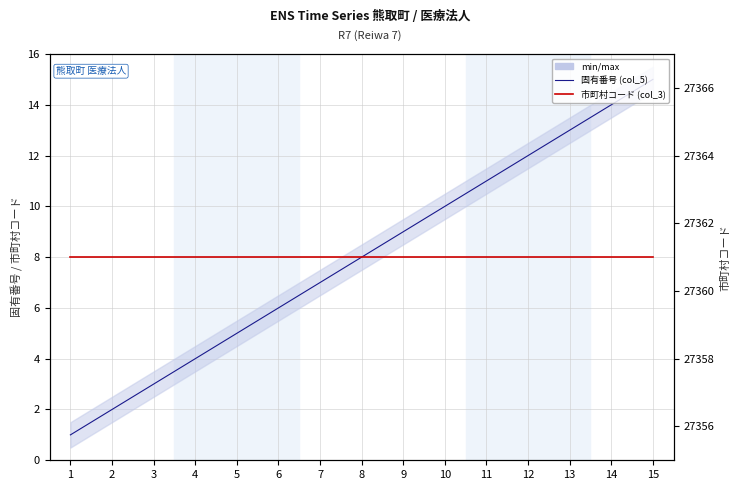

At which label does col_5 (固有番号) reach its peak?

15